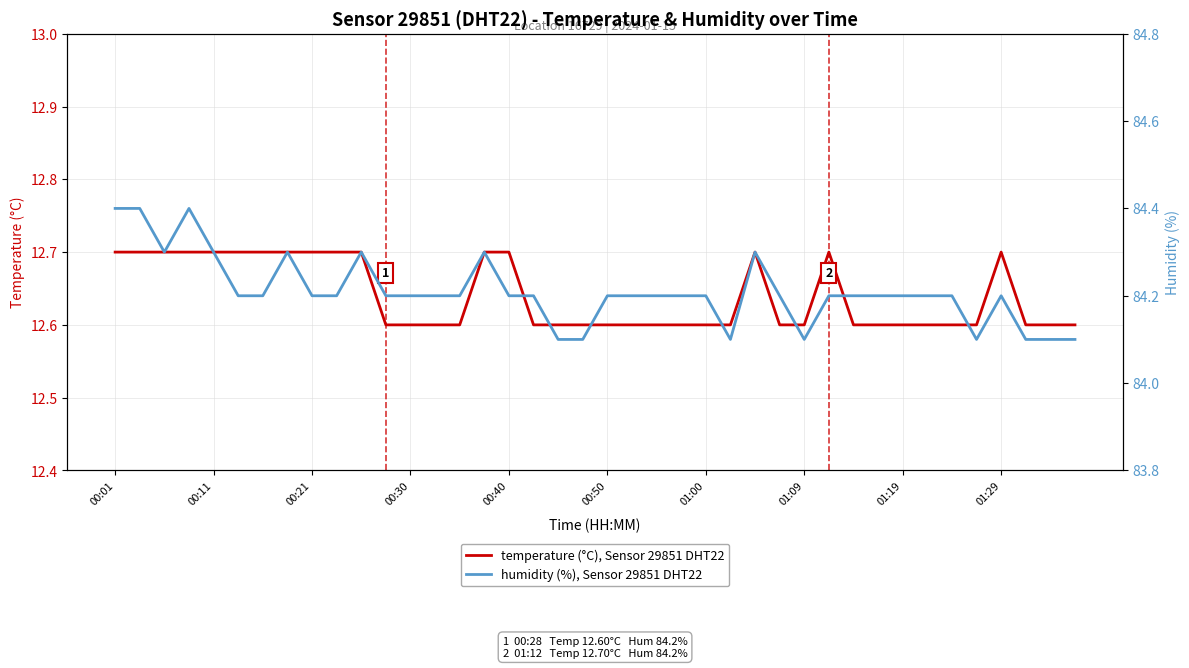

At which category is the sum across all series the highest?

00:01